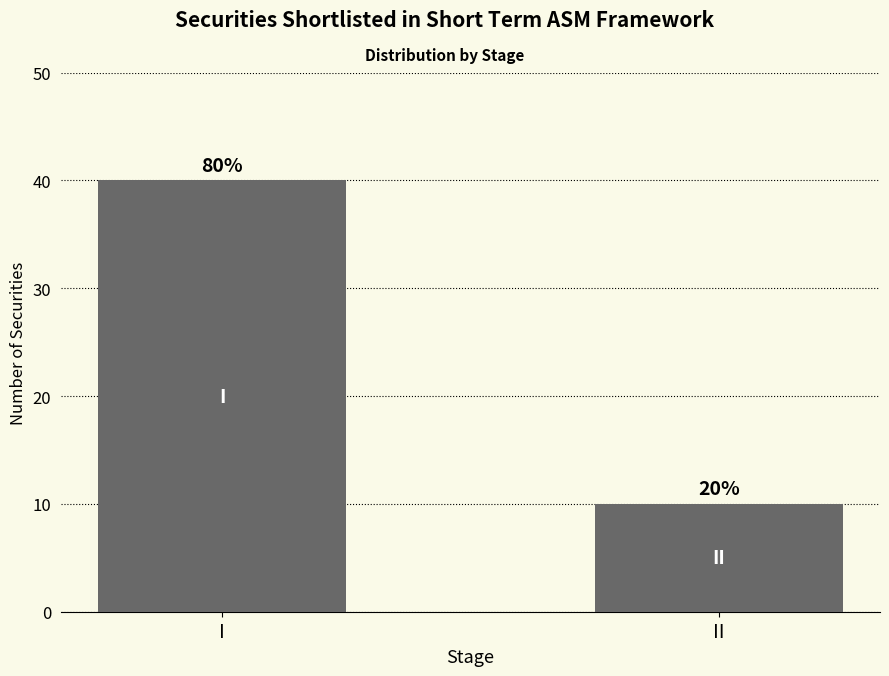

Which has a higher value, II or I?

I